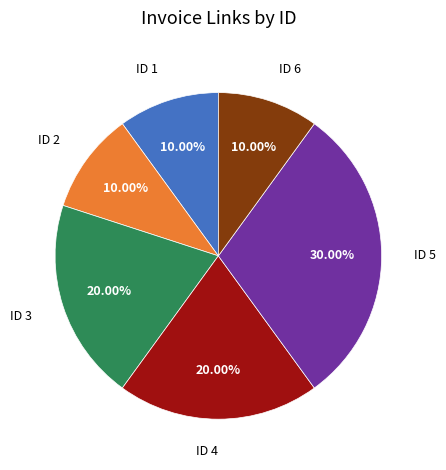

What is the ratio of the value at ID 3 to the value at ID 4?

1.0